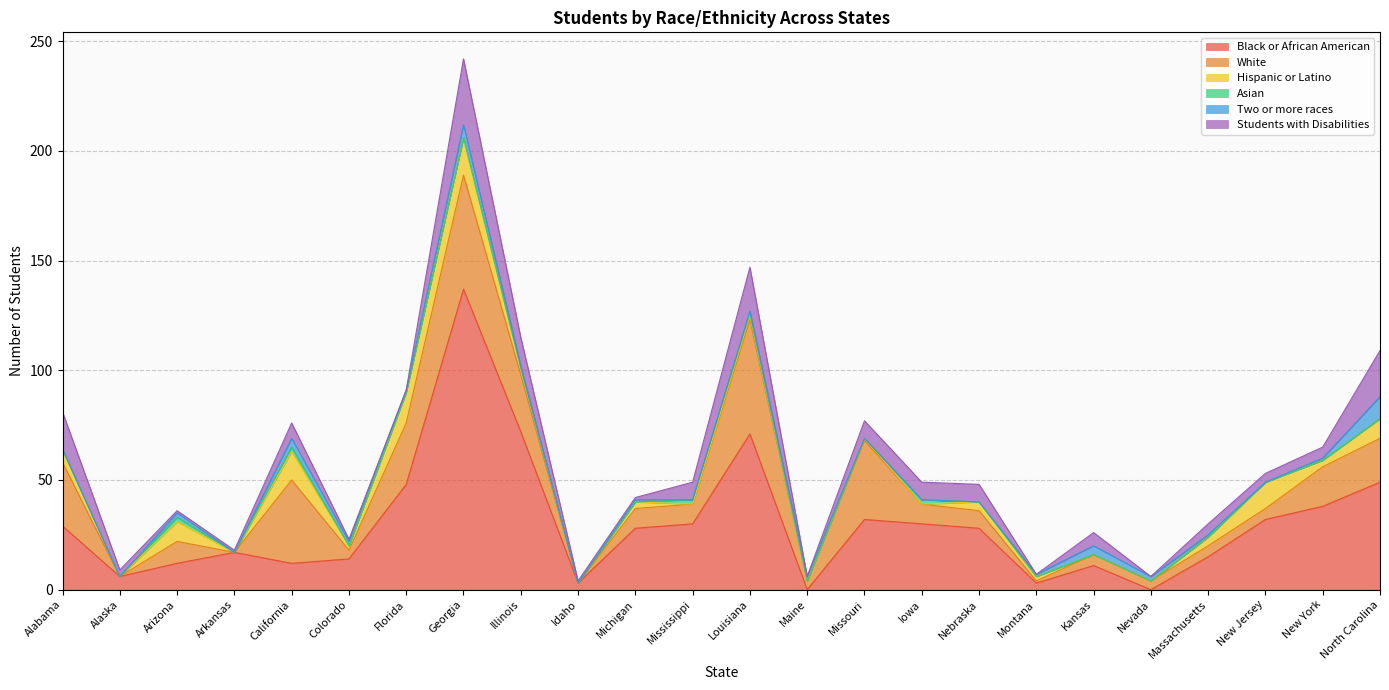

Which series has the largest range (max minus min)?

Black or African American